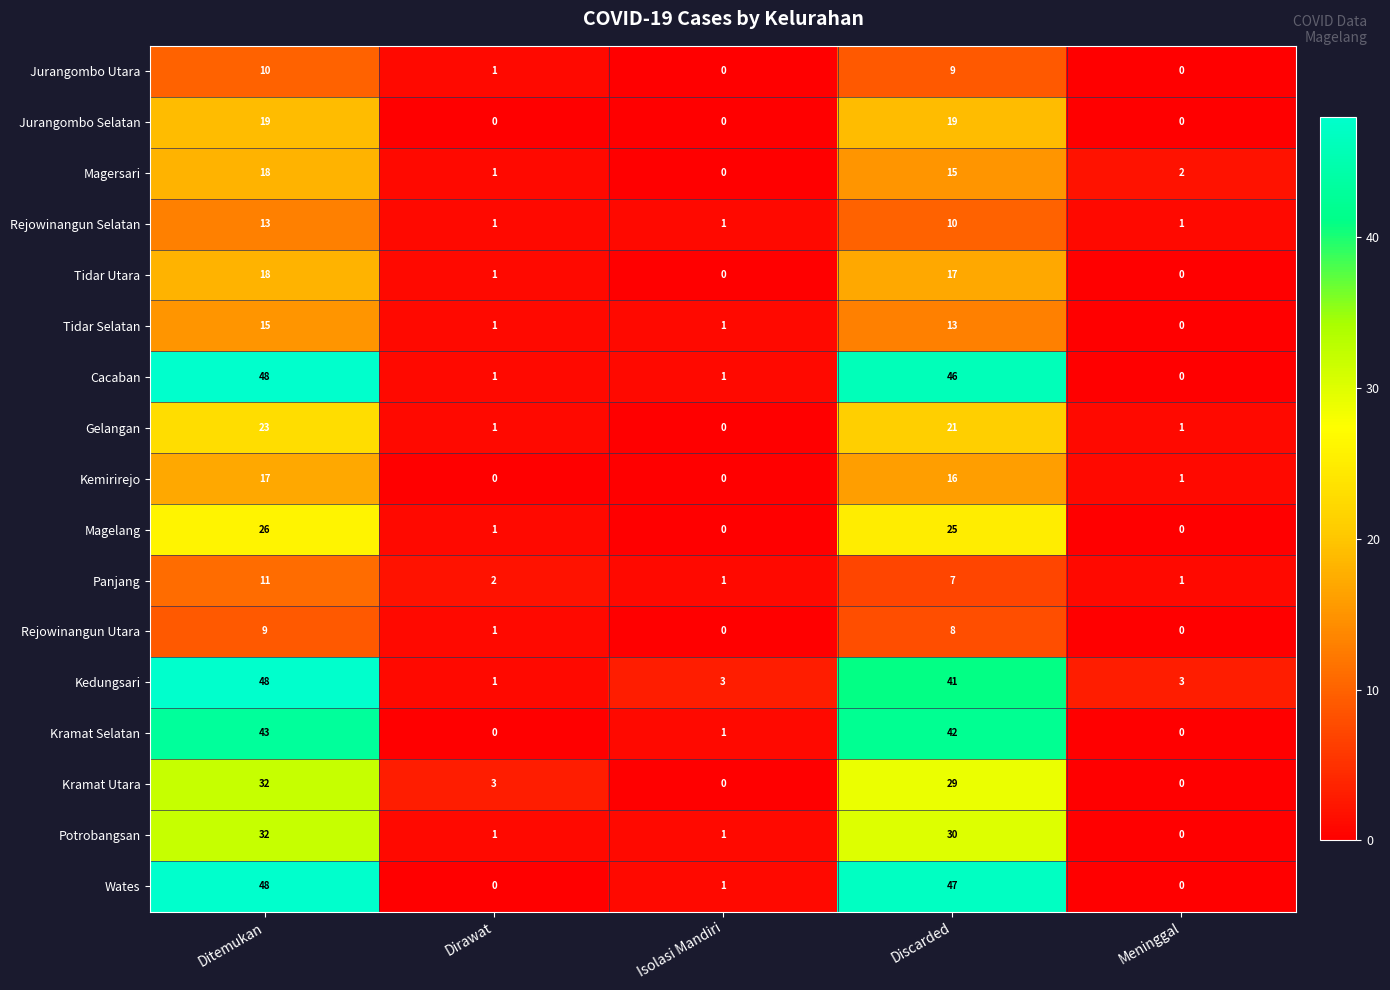

What is the total value across all series at Isolasi Mandiri?

10